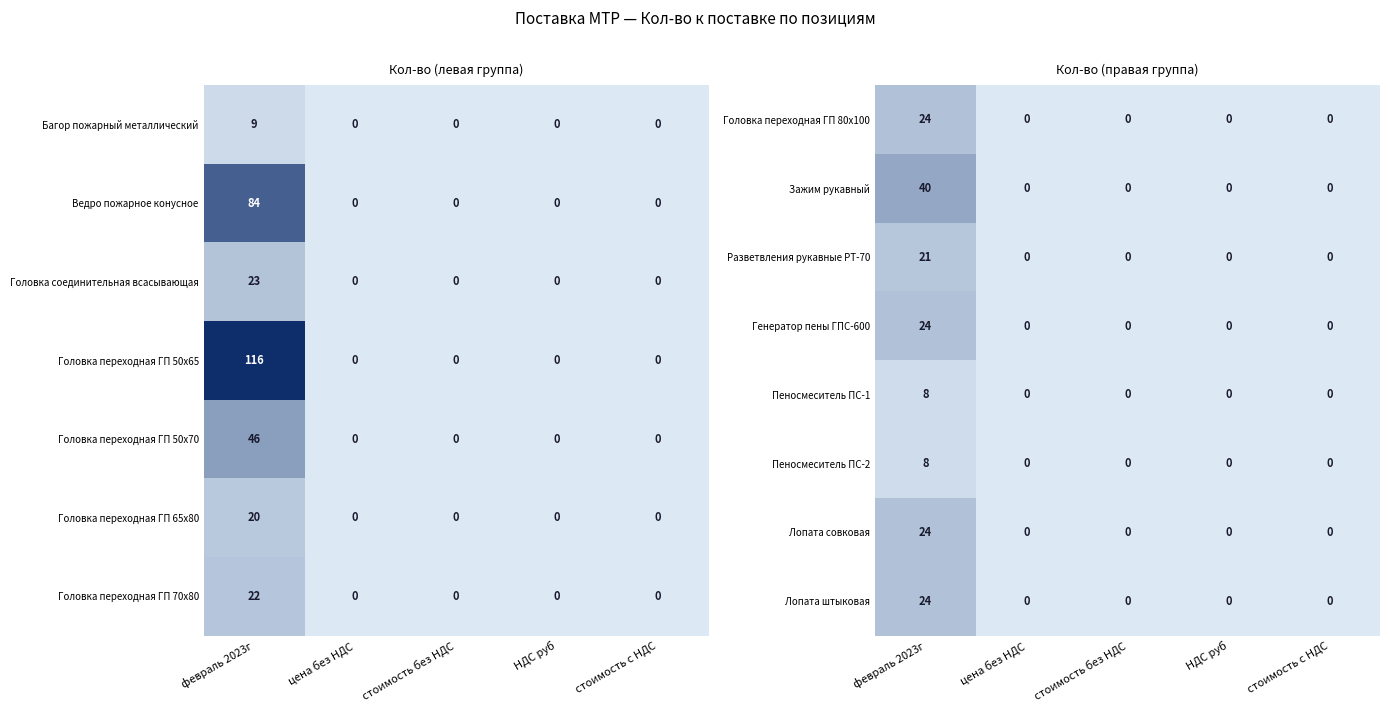

How many positive values does the Пеносмеситель ПС-1 series have?

1